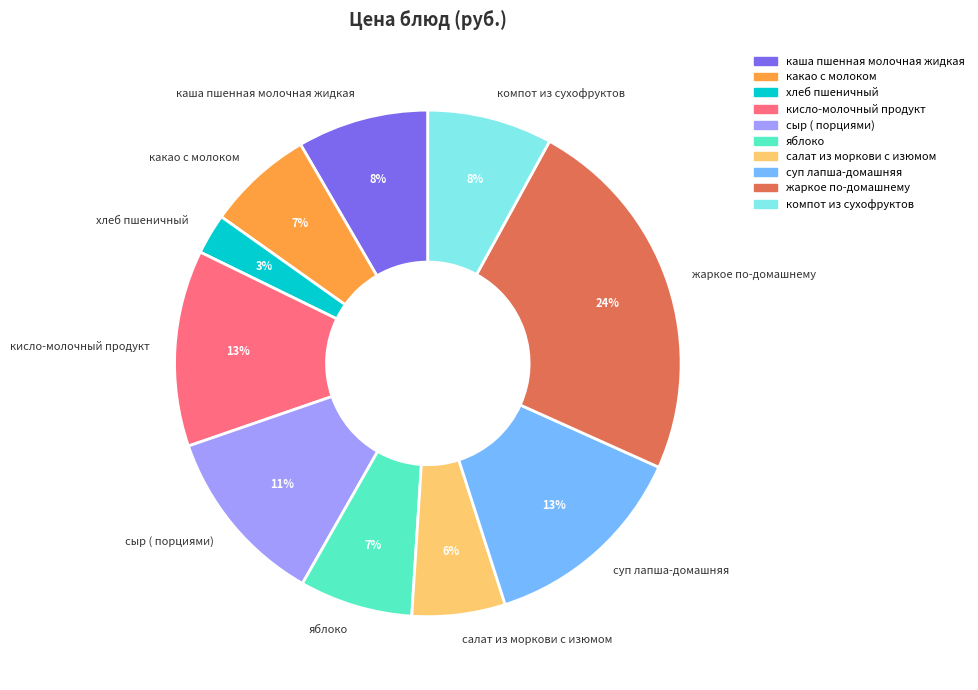

Which category has the biggest portion of the pie?

жаркое по-домашнему